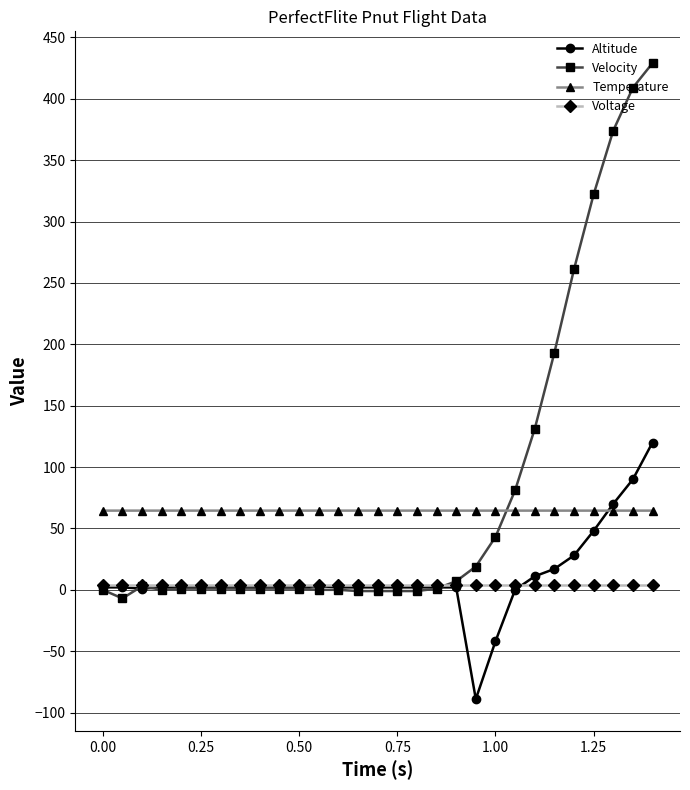

What is the minimum value for Altitude?

-89.0